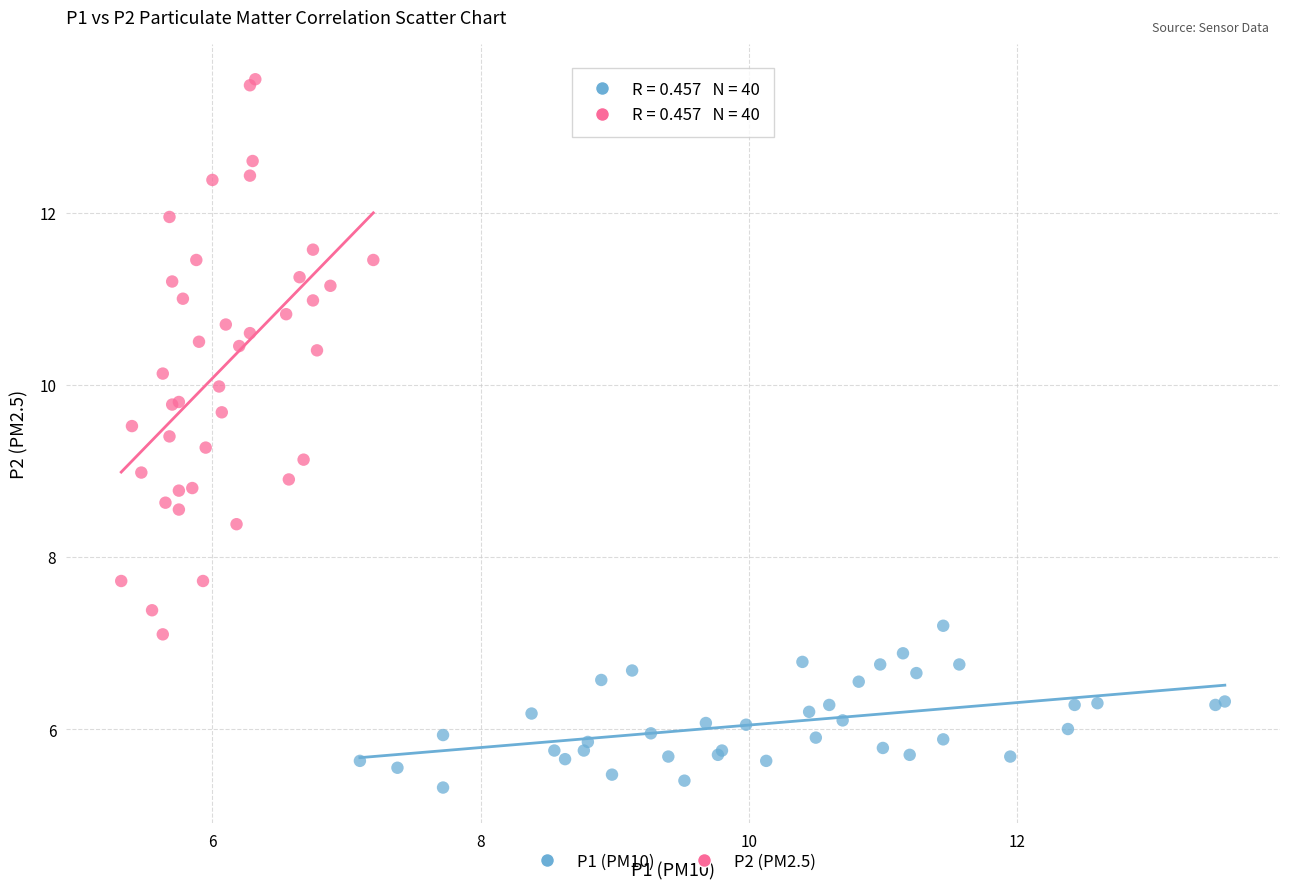

What are all the series names shown in the legend?

P1 (PM10), P2 (PM2.5)